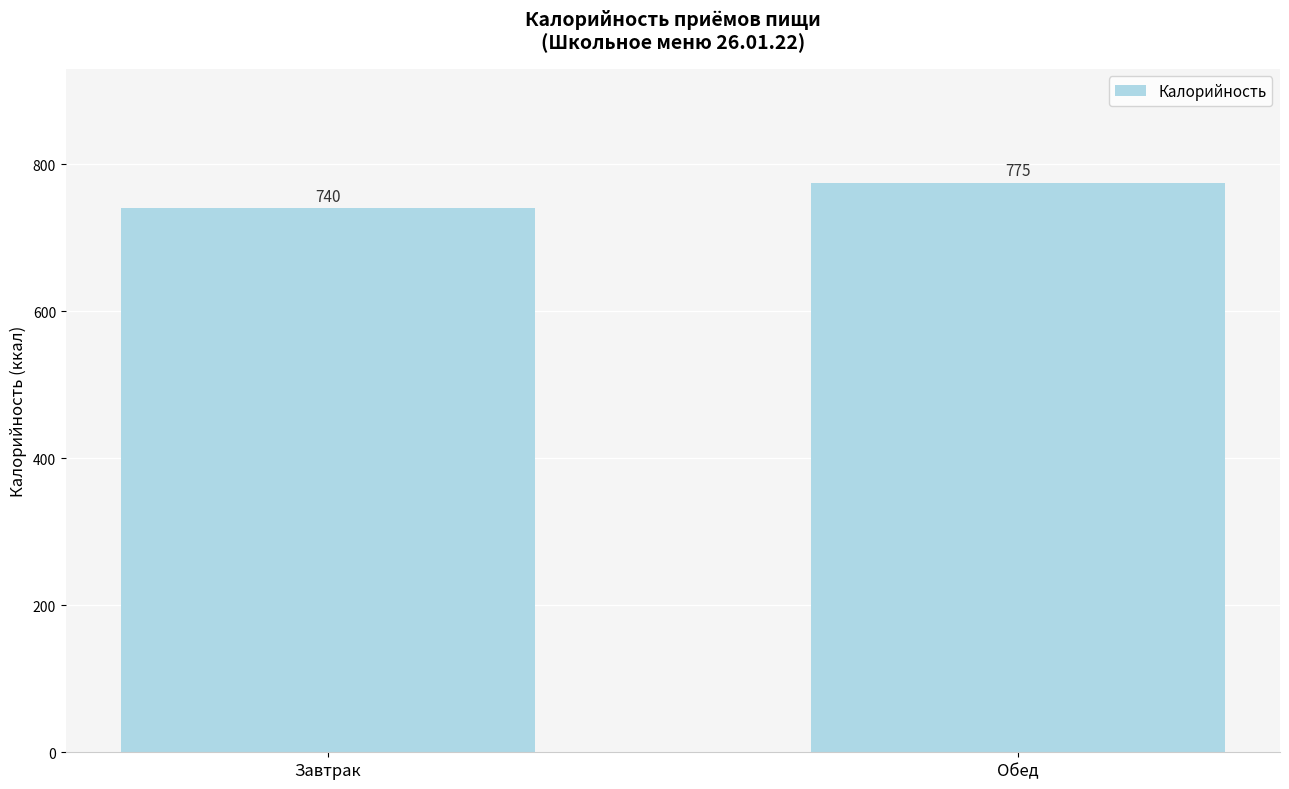

What is the minimum value shown in the chart?

740